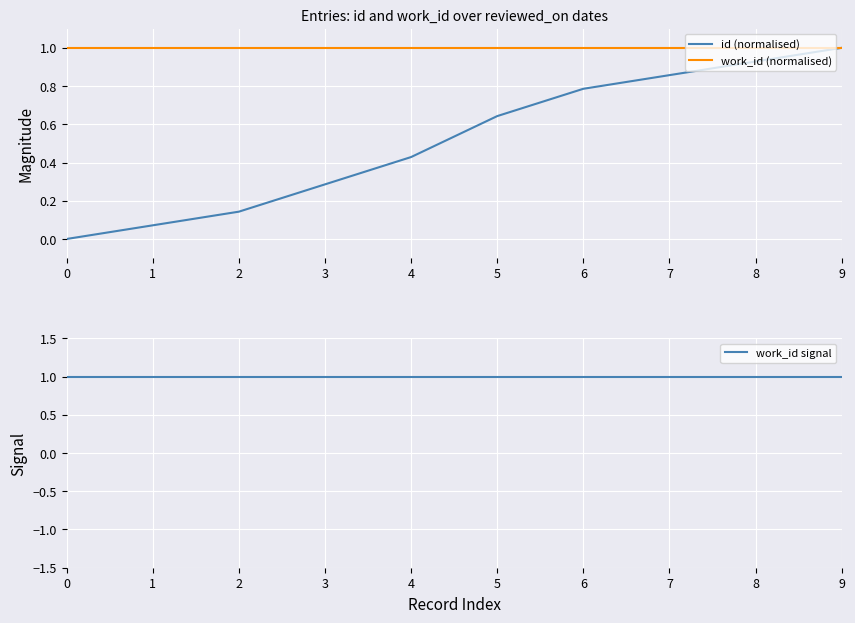

What value does the id (normalised) series have at 2?

0.1